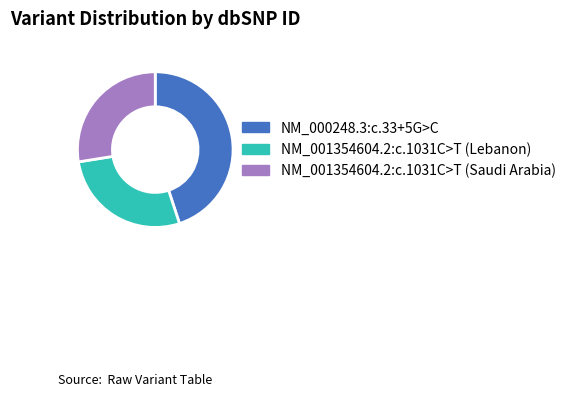

Is NM_000248.3:c.33+5G>C the majority of the pie?

No